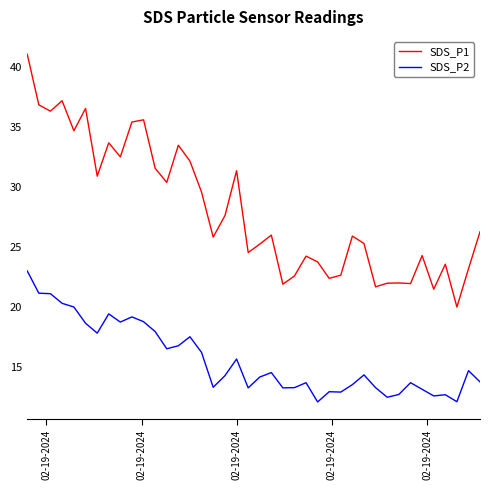

Which series has the largest total across all categories?

SDS_P1